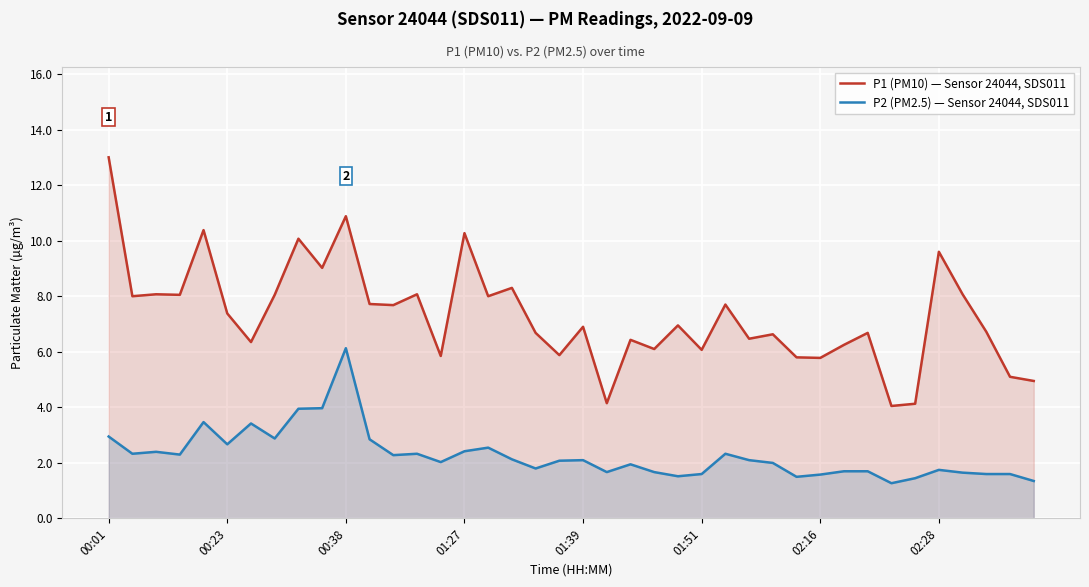

The value of P1 (PM10) — Sensor 24044, SDS011 at 00:01 is 20.1. True or false?

False